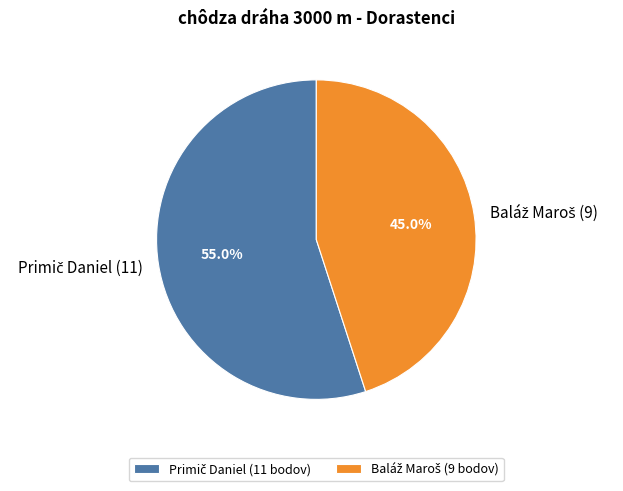

Is there a majority slice in this chart?

Yes